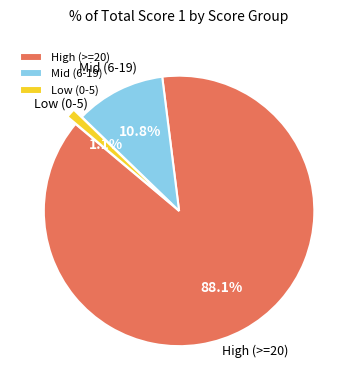

What is the ratio of the value at High (>=20) to the value at Mid (6-19)?

8.2